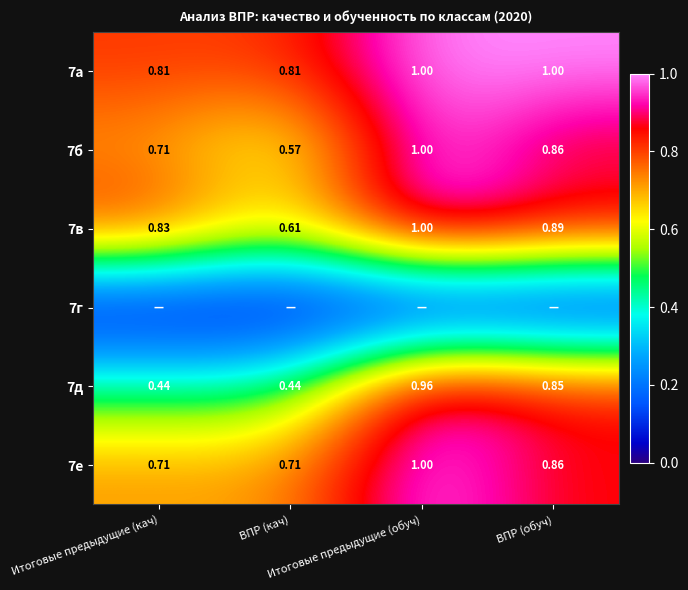

Where is 7в nearest to the value 0?

ВПР (кач)